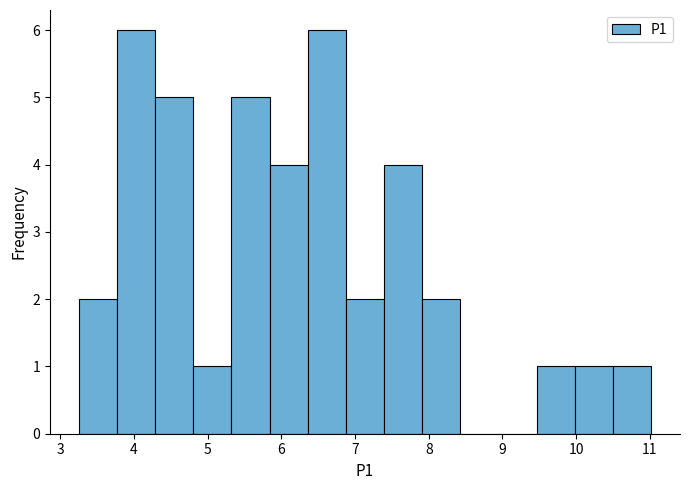

Reading left to right, transcribe this chart: for each bar, give the range it covers on the x-axis and its height. Neither the bar edges nor the heights are printed on the chart, so give them approximately, as read against the axes.

3.3 to 3.8: 2
3.8 to 4.3: 6
4.3 to 4.8: 5
4.8 to 5.3: 1
5.3 to 5.8: 5
5.8 to 6.4: 4
6.4 to 6.9: 6
6.9 to 7.4: 2
7.4 to 7.9: 4
7.9 to 8.4: 2
8.4 to 8.9: 0
8.9 to 9.5: 0
9.5 to 10.0: 1
10.0 to 10.5: 1
10.5 to 11.0: 1